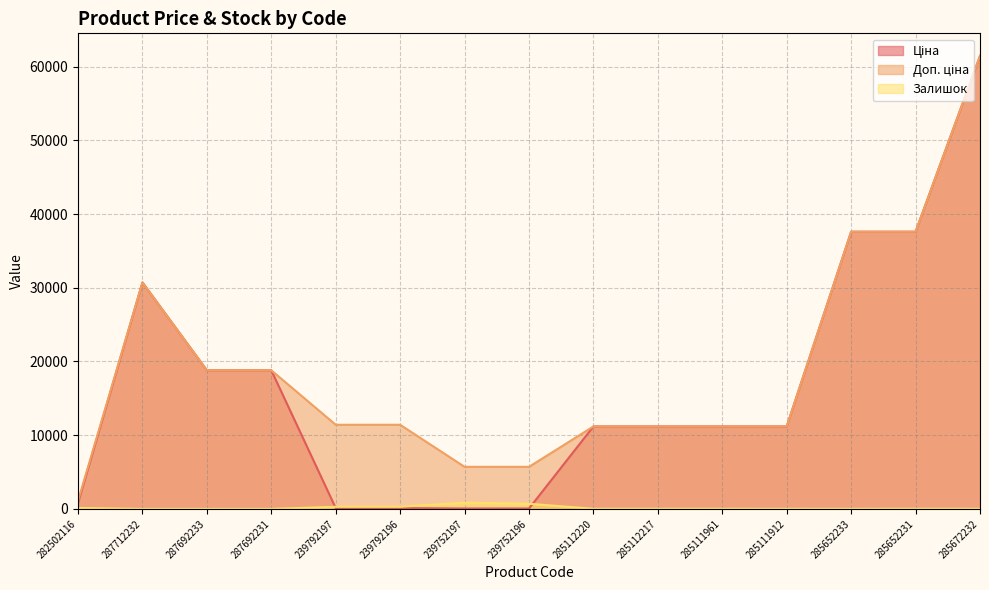

The Ціна series shows 175.4 at 239792196. True or false?

False